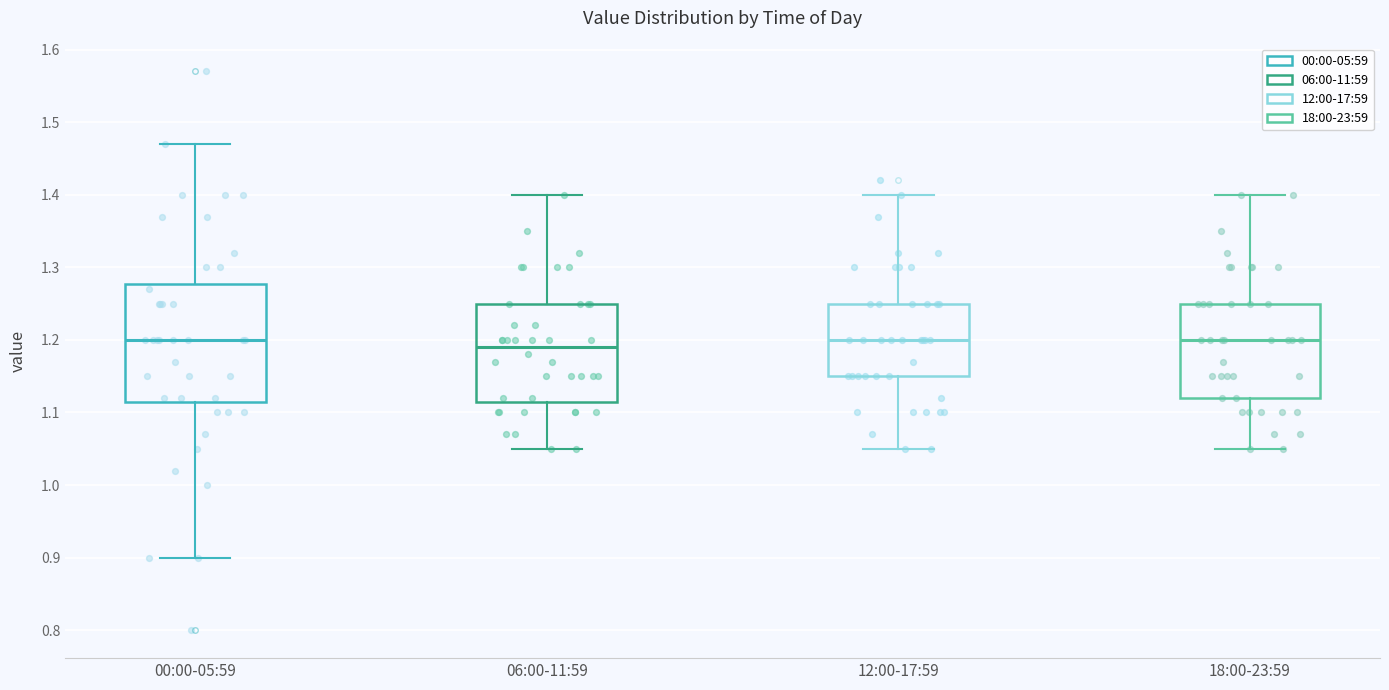

Where is the lower edge of the box for 18:00-23:59 on the y-axis? The values are not printed on the chart, so give them approximately, as read against the axis.

1.12